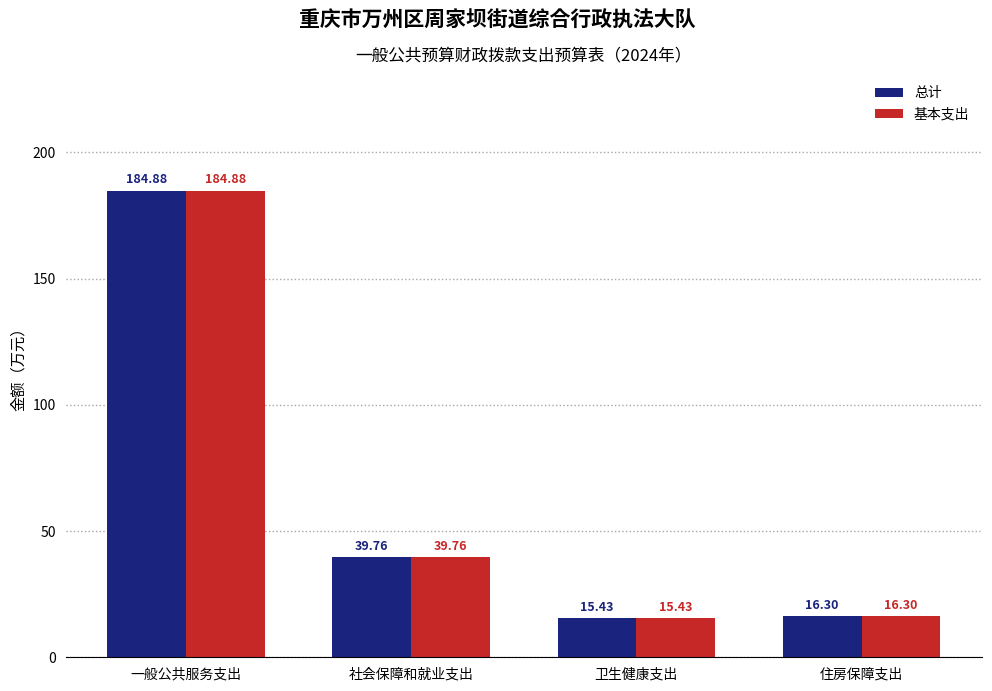

What is the total value across all series at 卫生健康支出?

30.9